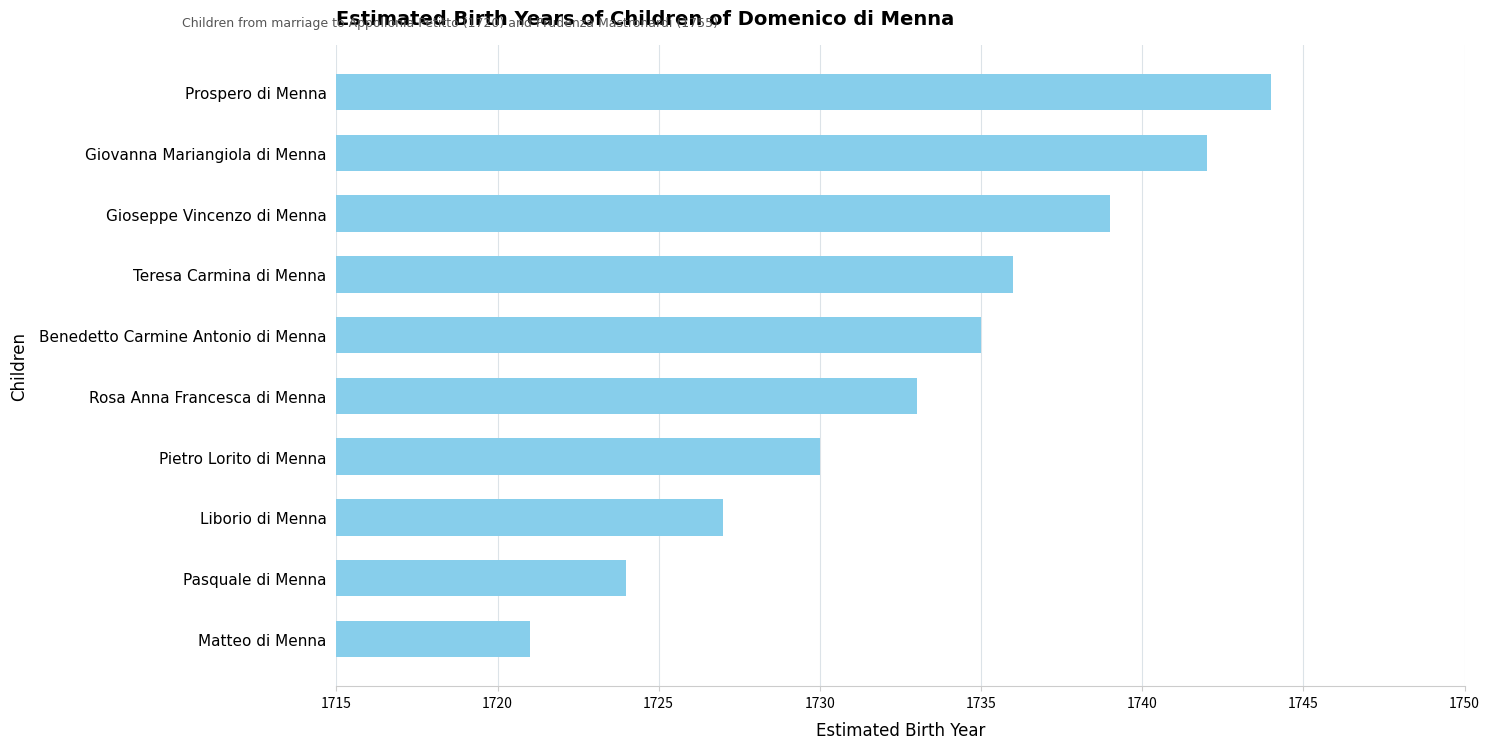

List the labels in order of value, smallest first.

Matteo di Menna, Pasquale di Menna, Liborio di Menna, Pietro Lorito di Menna, Rosa Anna Francesca di Menna, Benedetto Carmine Antonio di Menna, Teresa Carmina di Menna, Gioseppe Vincenzo di Menna, Giovanna Mariangiola di Menna, Prospero di Menna